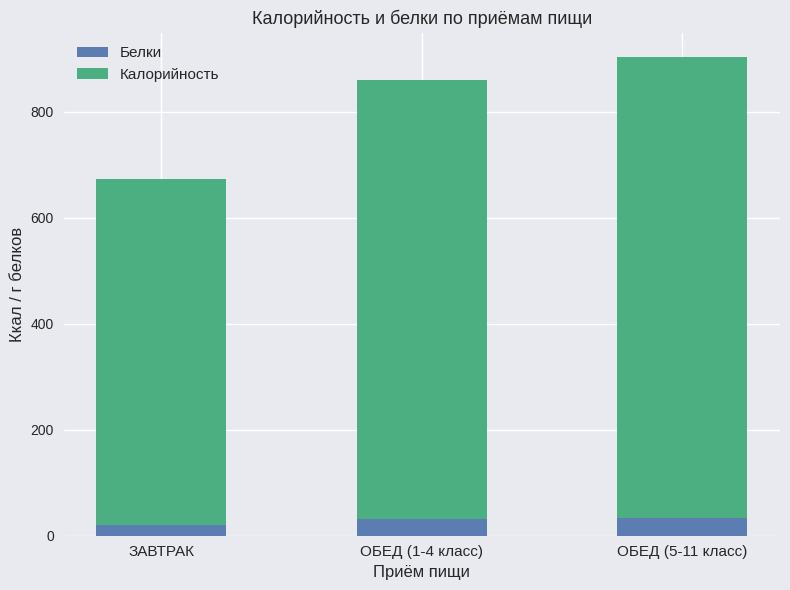

What are all the series names shown in the legend?

Белки, Калорийность